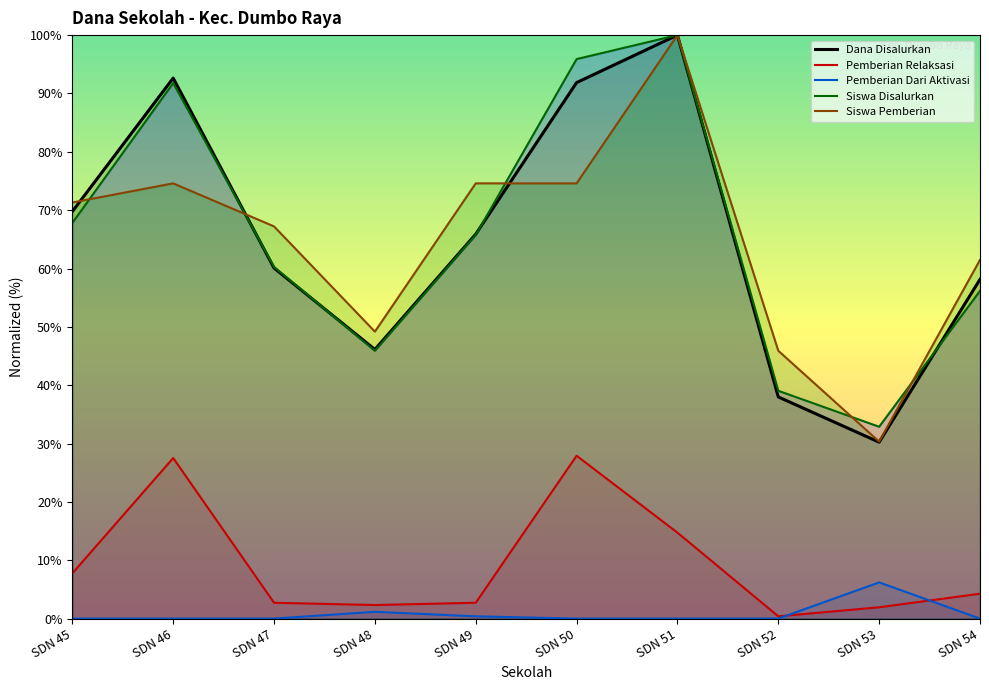

Count the number of data series in this chart.

5